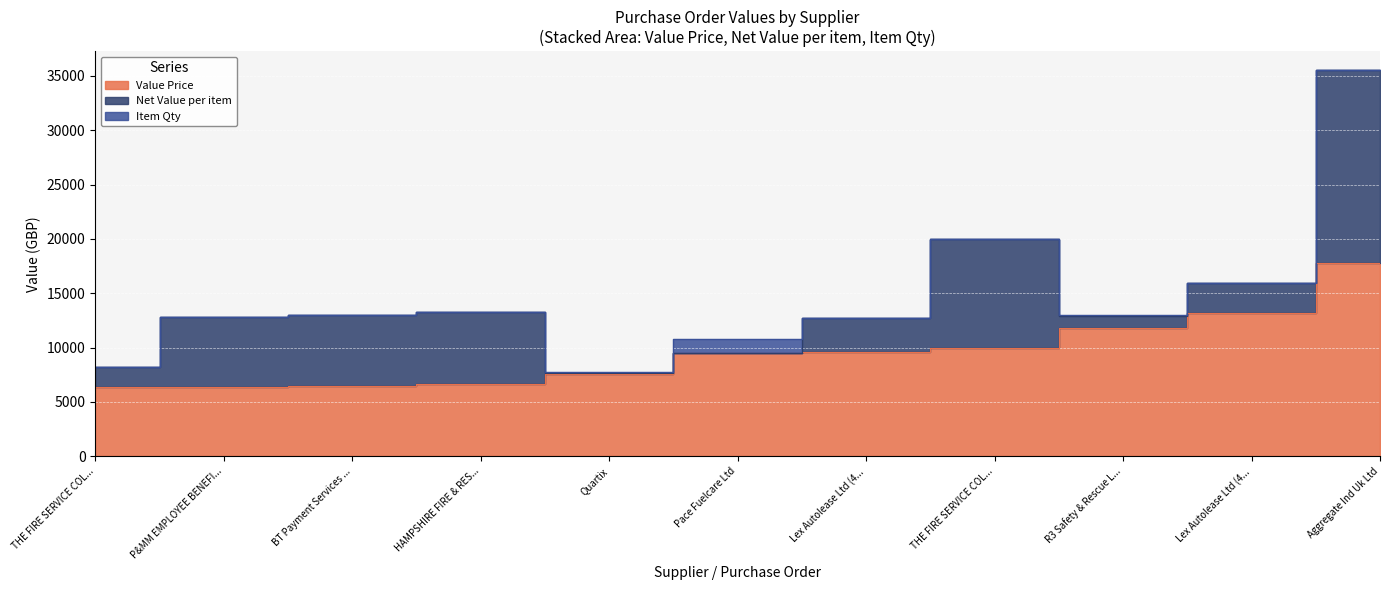

How many values in the Net Value per item series are below 3111?

5